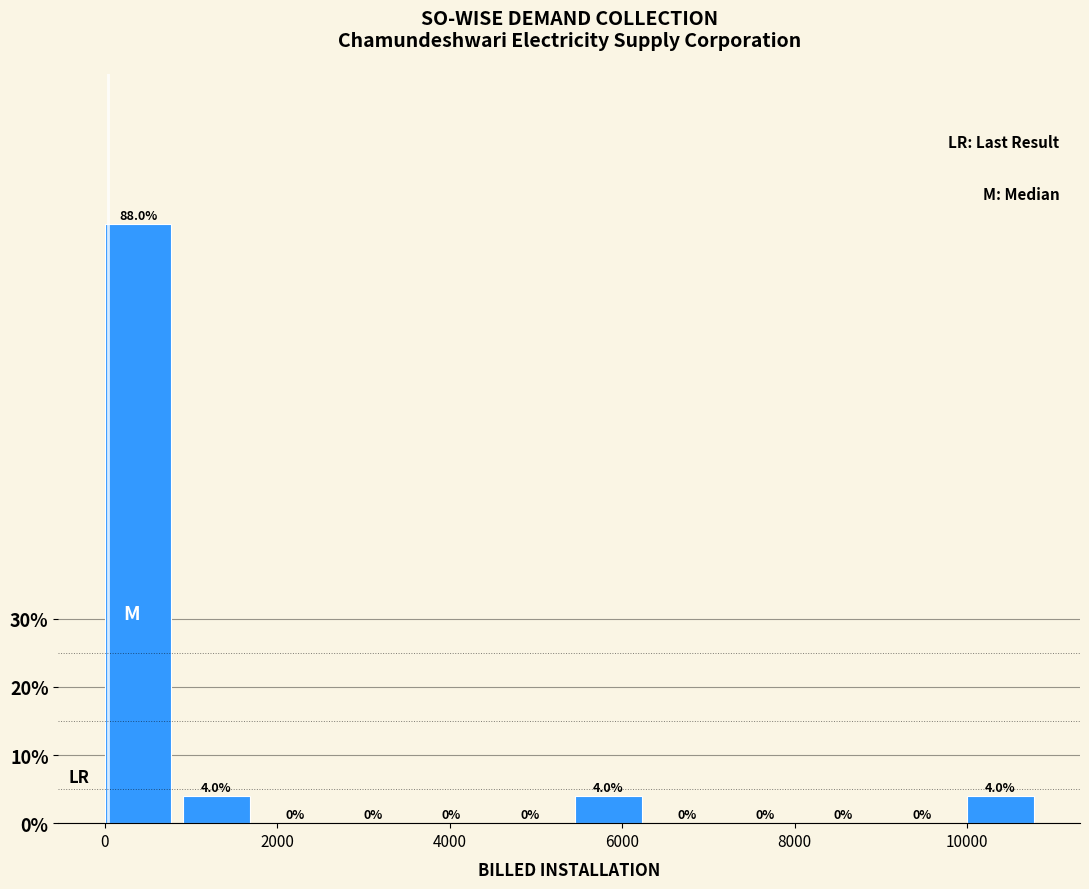

What is the height of the bar covering 1000 to 1800 on the x-axis? The bar edges are not printed on the chart, so give them approximately, as read against the axis.

4.0